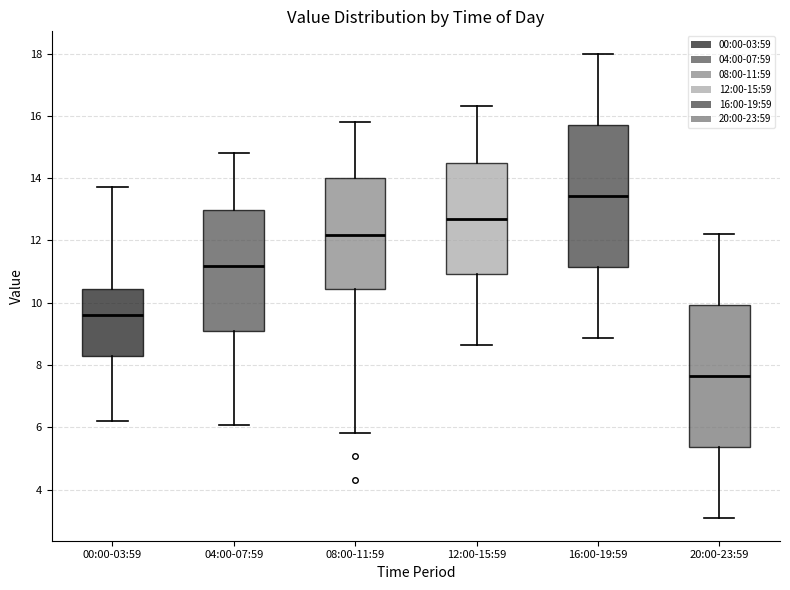

Reading left to right, read every box against the y-axis: the position of its median line, the range the box covers, and the ends of its whiskers. The values are not printed on the chart, so give them approximately, as read against the axis.

00:00-03:59: median 9.6, box 8.2 to 10.4, whiskers 6.2 to 13.8
04:00-07:59: median 11.2, box 9.0 to 13.0, whiskers 6.0 to 14.8
08:00-11:59: median 12.2, box 10.4 to 14.0, whiskers 5.8 to 15.8
12:00-15:59: median 12.6, box 11.0 to 14.4, whiskers 8.6 to 16.4
16:00-19:59: median 13.4, box 11.2 to 15.6, whiskers 8.8 to 18.0
20:00-23:59: median 7.6, box 5.4 to 10.0, whiskers 3.2 to 12.2